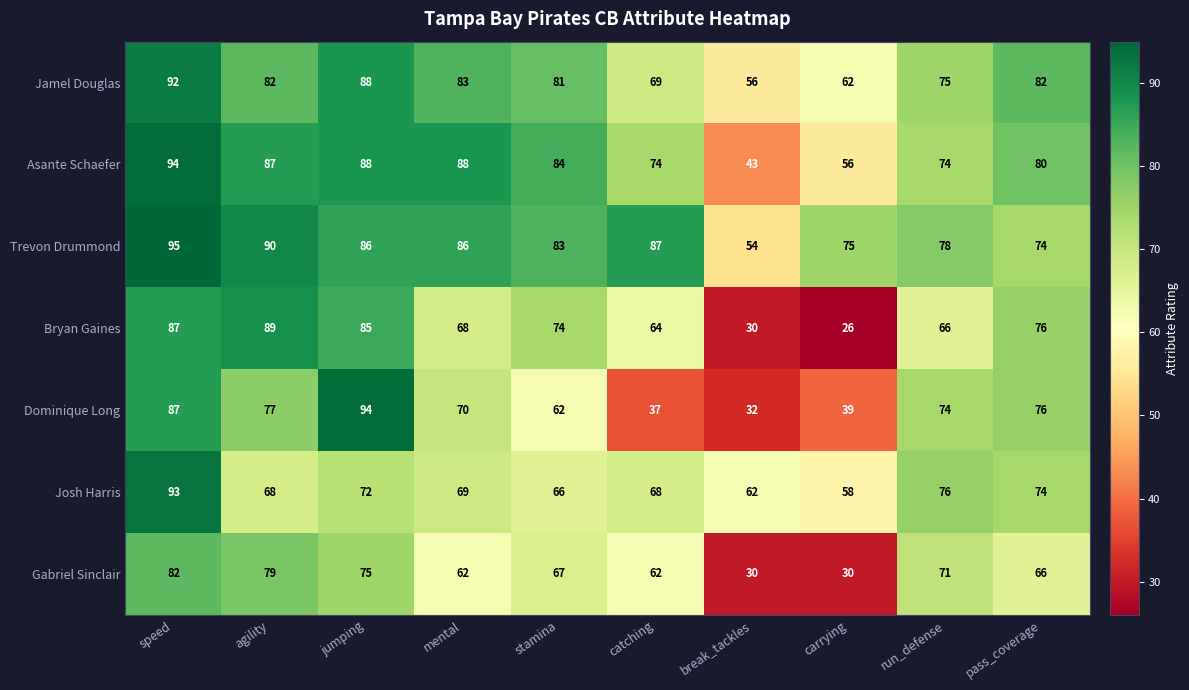

The value of Jamel Douglas at jumping is 88. True or false?

True